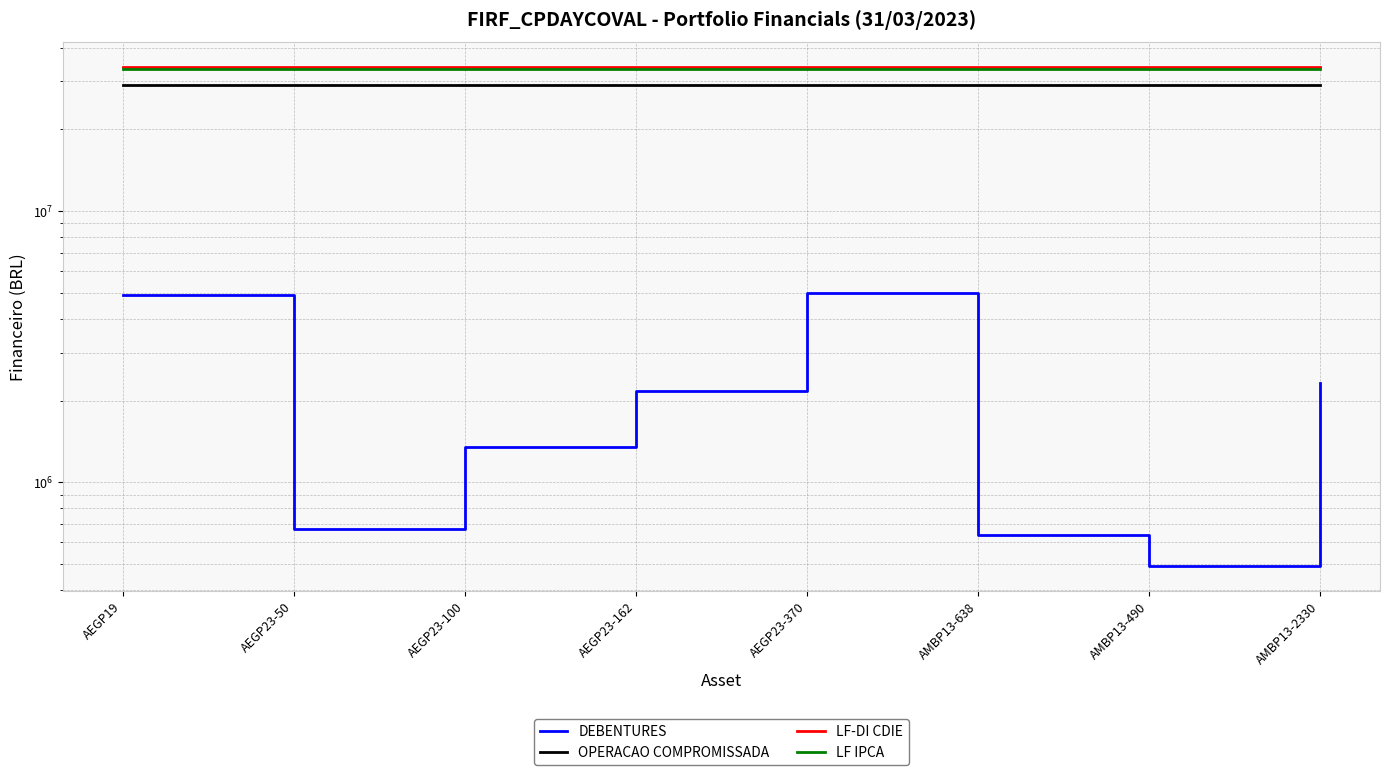

Which category has the lowest value across all series?

AMBP13-490